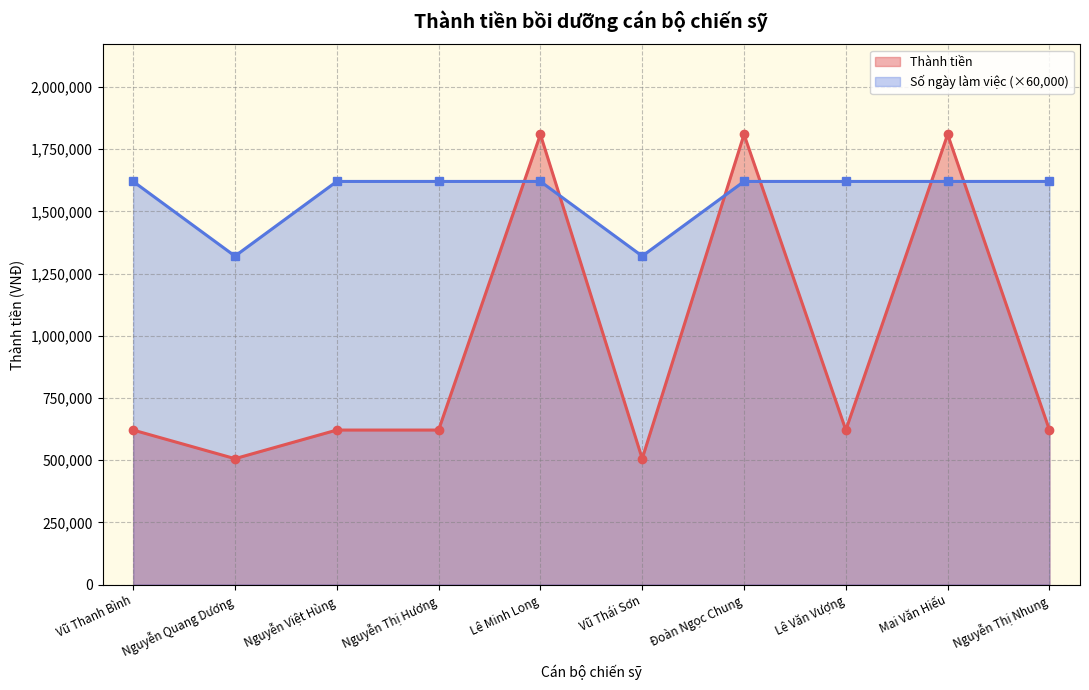

Is it true that the value at Nguyễn Thị Nhung is 157515?

False